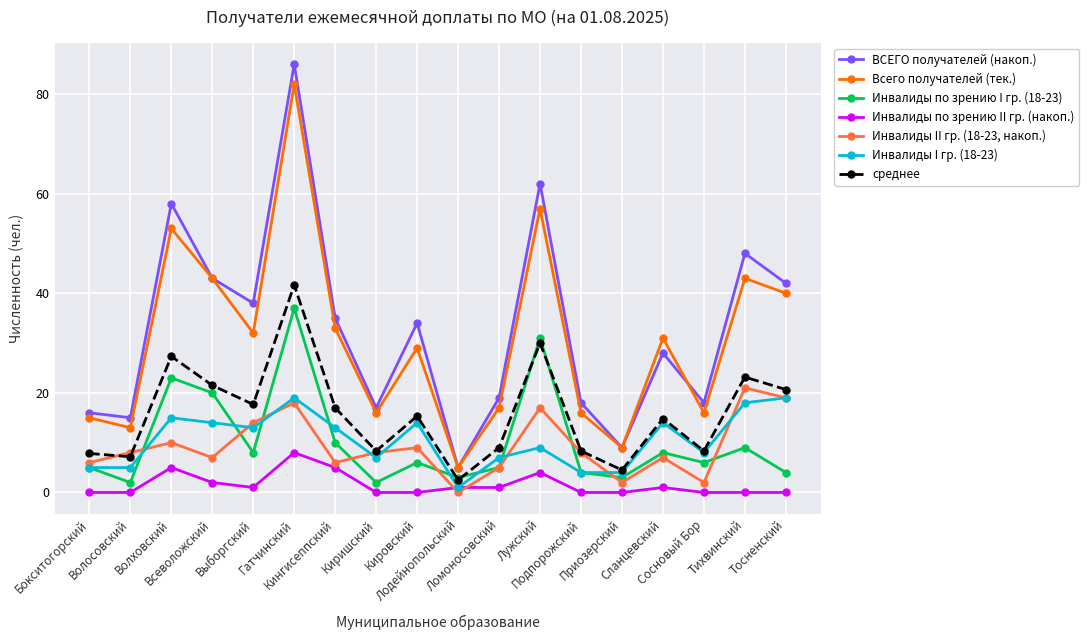

What is the difference between the highest and lowest values at Выборгский?

37.0